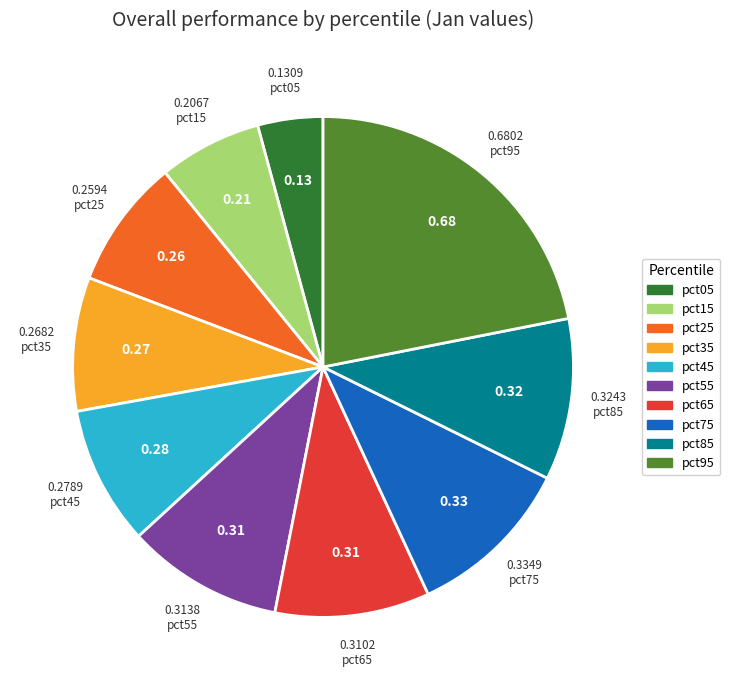

Which has a higher value, pct15 or pct95?

pct95